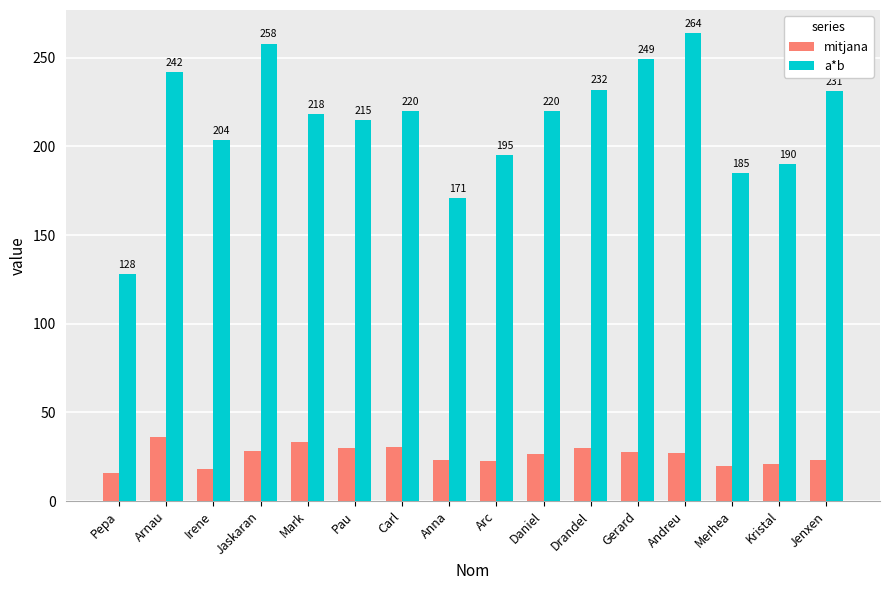

Is the value of mitjana at Arc greater than the value of a*b at Andreu?

No